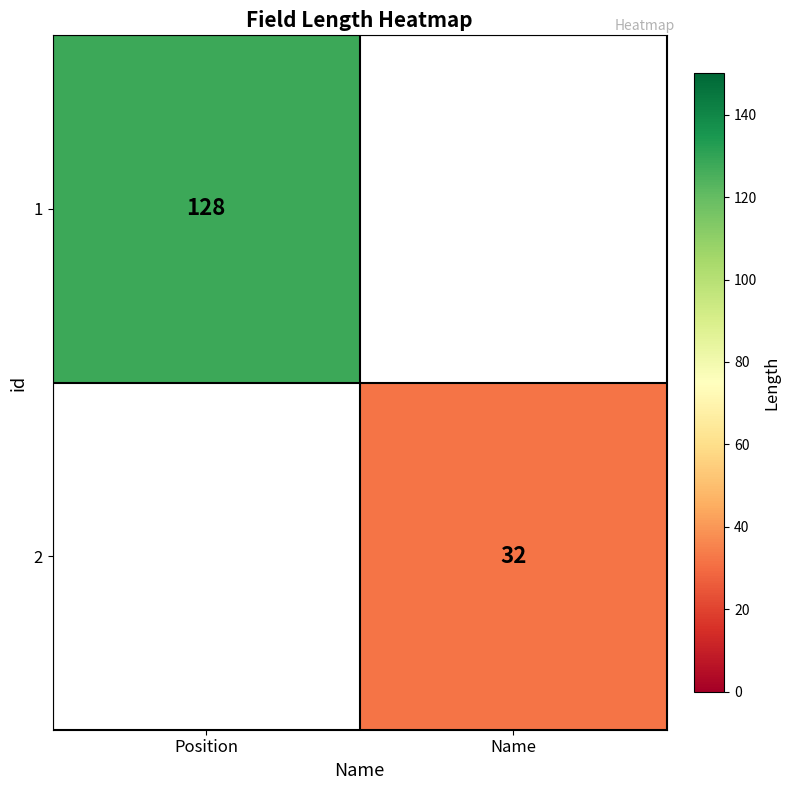

Count the number of data series in this chart.

2